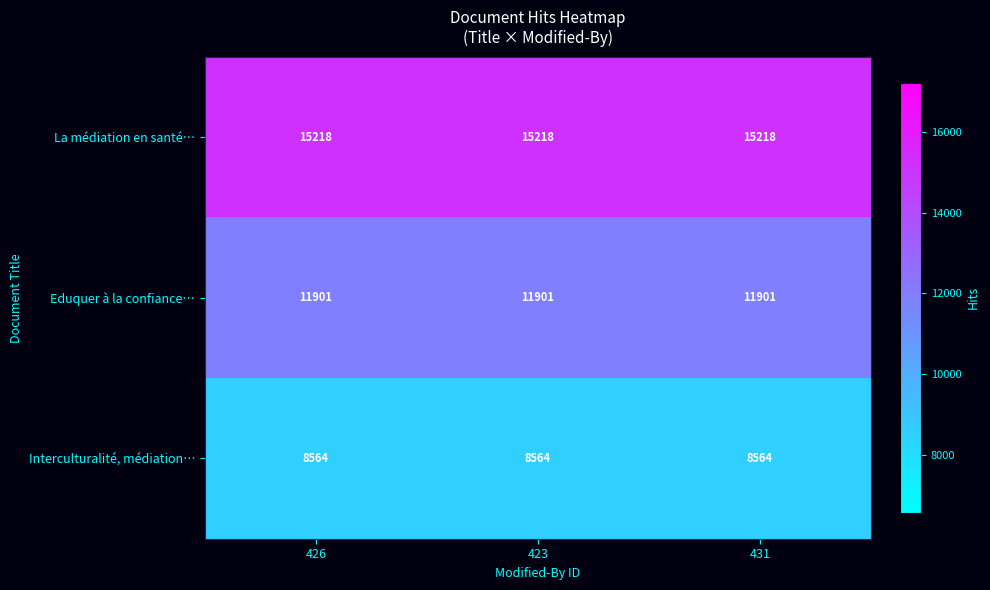

At how many categories does at least one series exceed 9008?

3